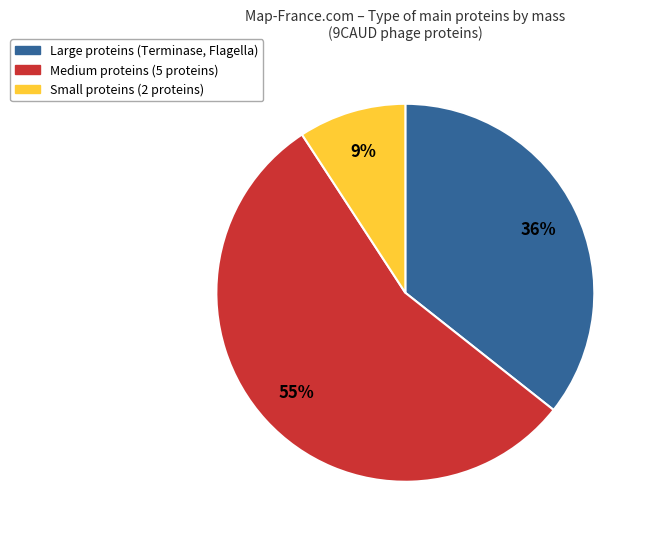

To the nearest percent, what is the difference between the largest and smallest slice percentages?

46%